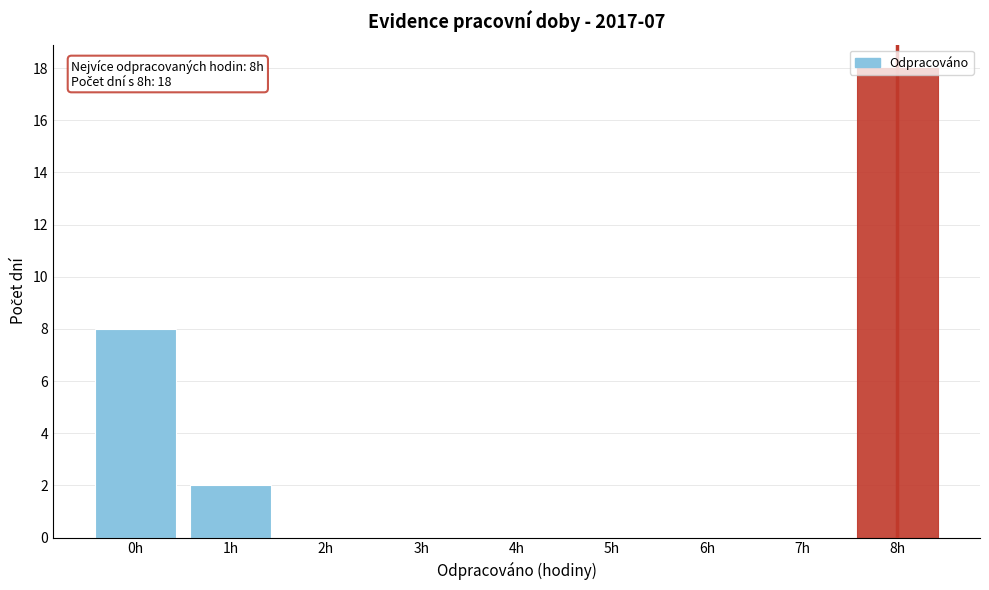

What is the sum of all values?

28